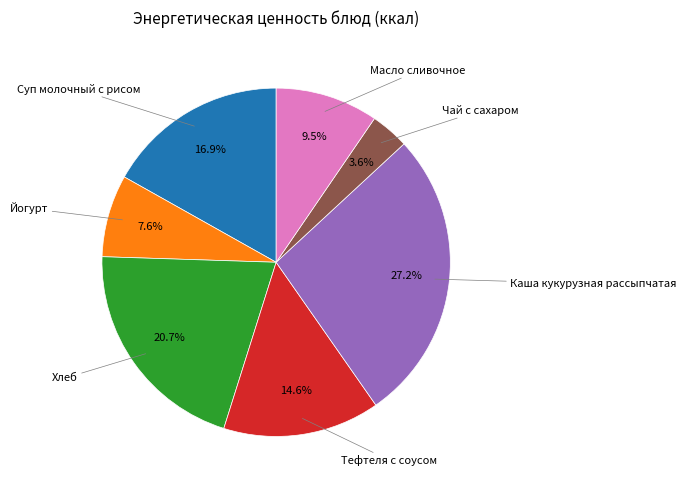

What is the ratio of the value at Тефтеля с соусом to the value at Йогурт?

1.9